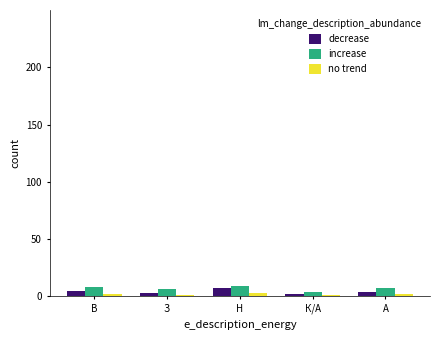

The value of decrease at Н is 7. True or false?

True